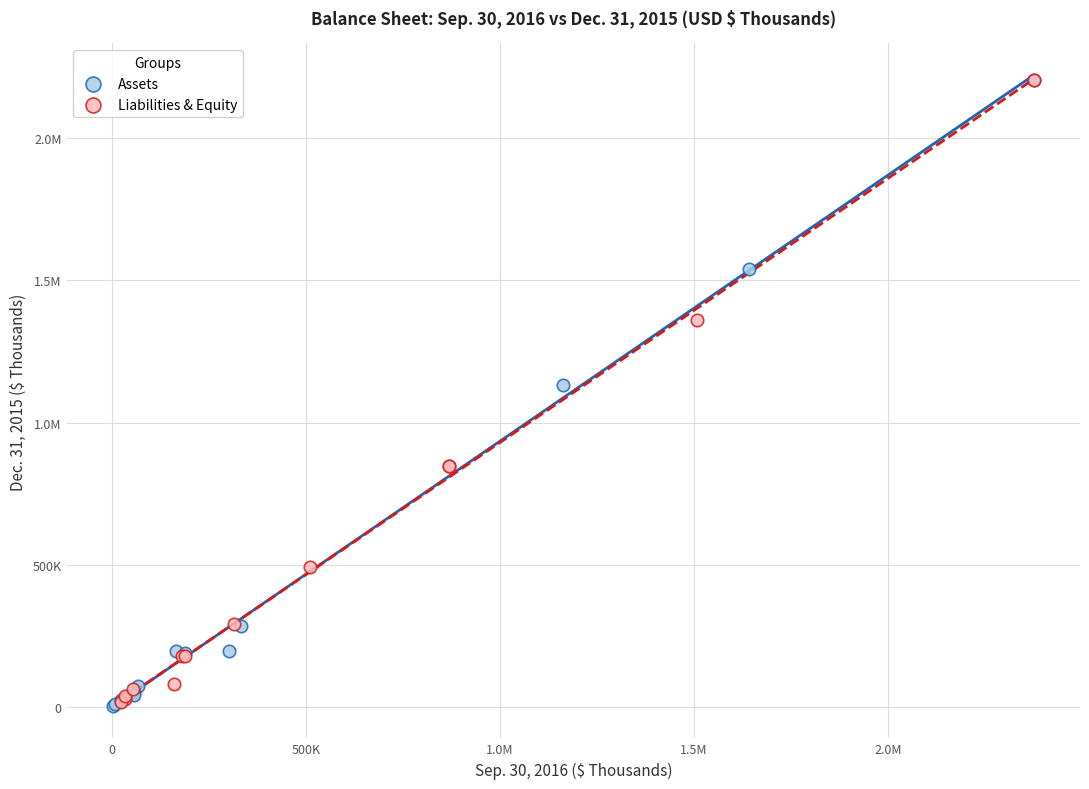

What are all the series names shown in the legend?

Assets, Liabilities & Equity